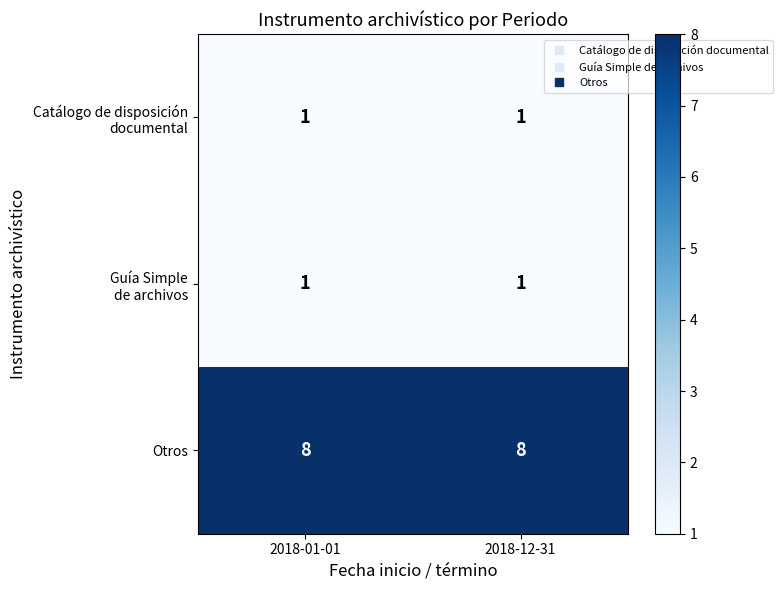

What is the sum of the Otros values at 2018-12-31 and 2018-01-01?

16